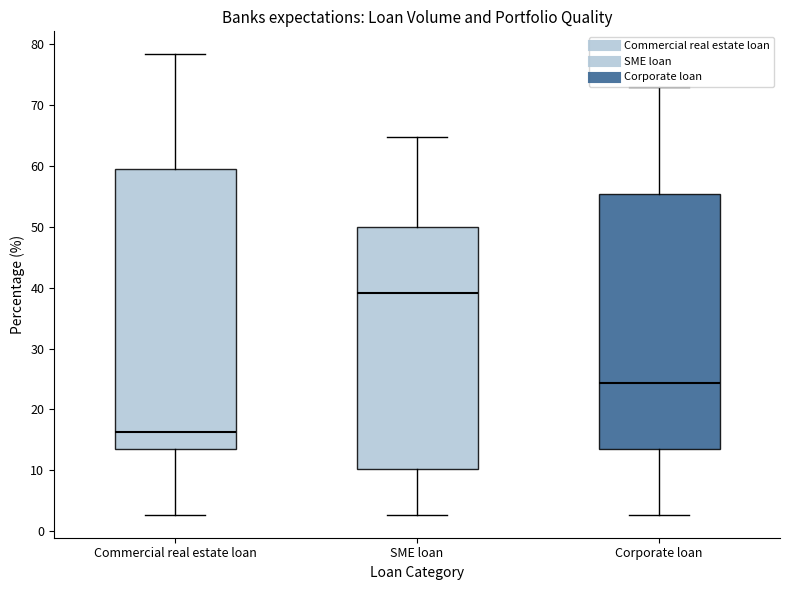

Which box's median line is the lowest?

Commercial real estate loan